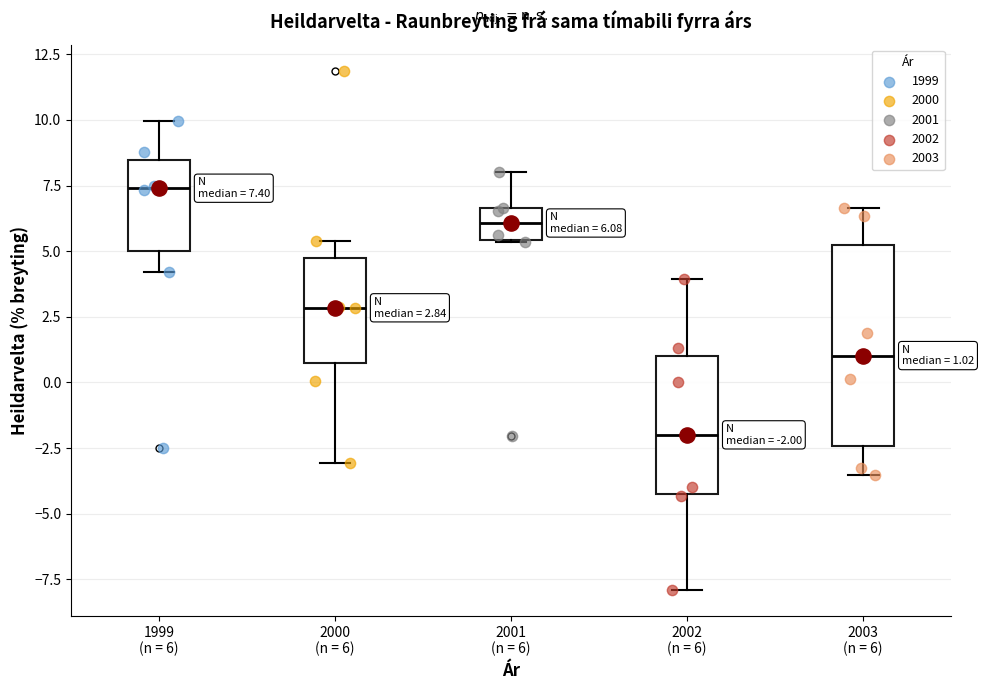

Comparing the boxes themselves (not the whiskers), which one is the tallest?

2003 (n = 6)